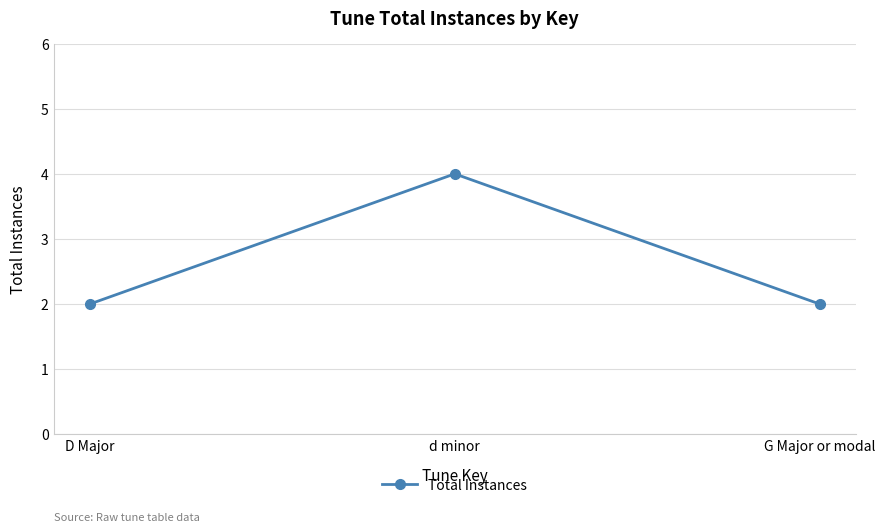

What is the smallest value displayed?

2